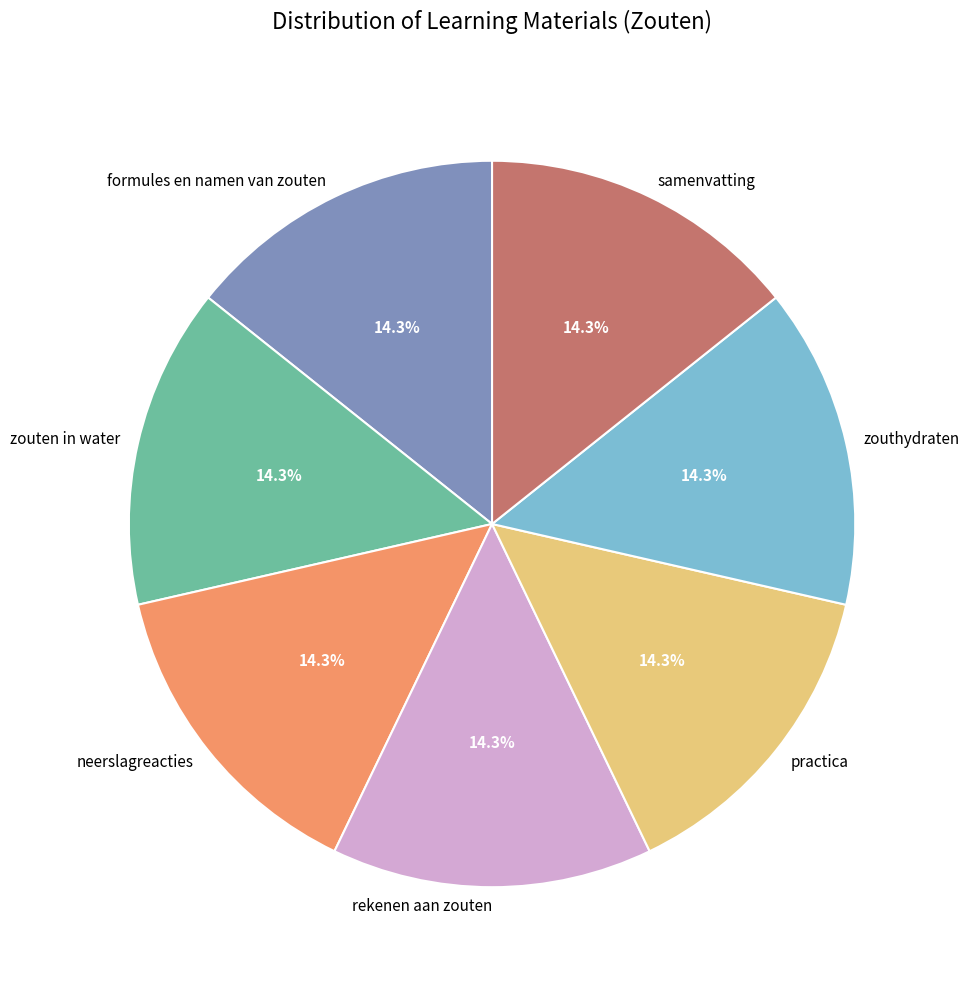

Does formules en namen van zouten represent more than half of the total?

No